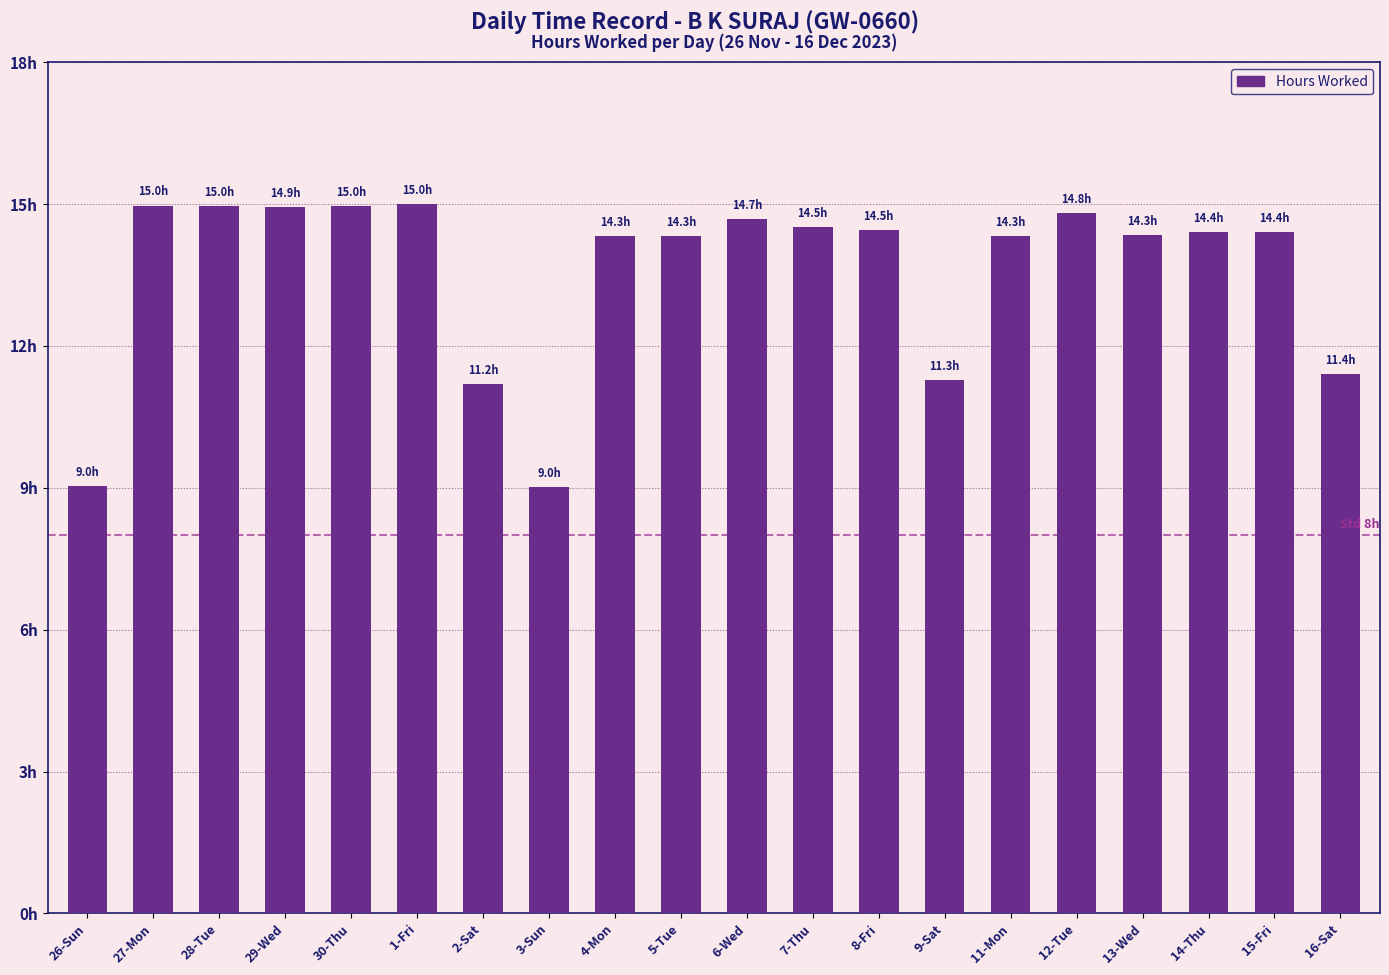

What is the approximate value at 2-Sat?

11.2